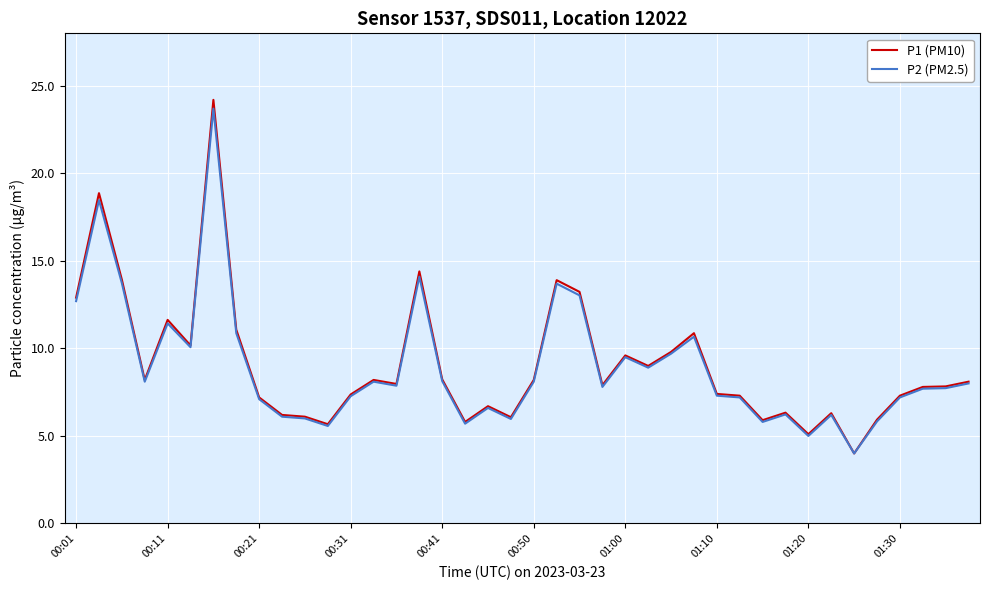

What is the maximum value for P2 (PM2.5)?

23.7